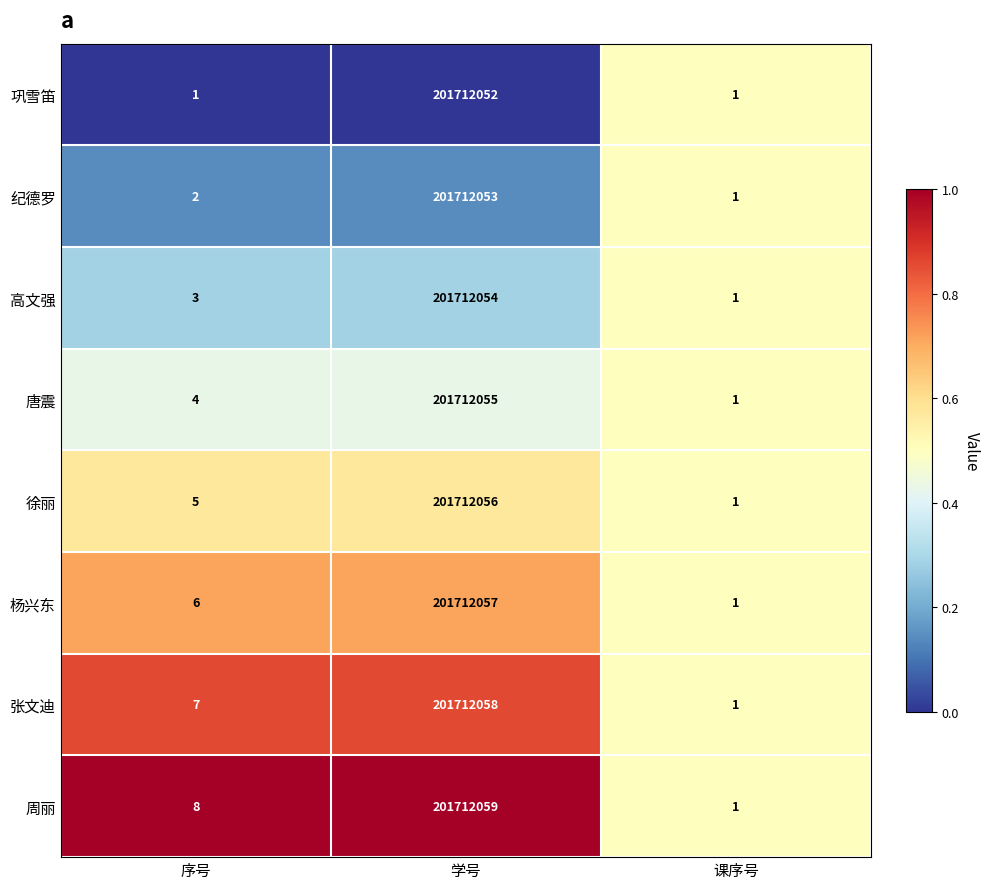

What is the difference between the maximum and minimum values in the 巩雪笛 series?

201712051